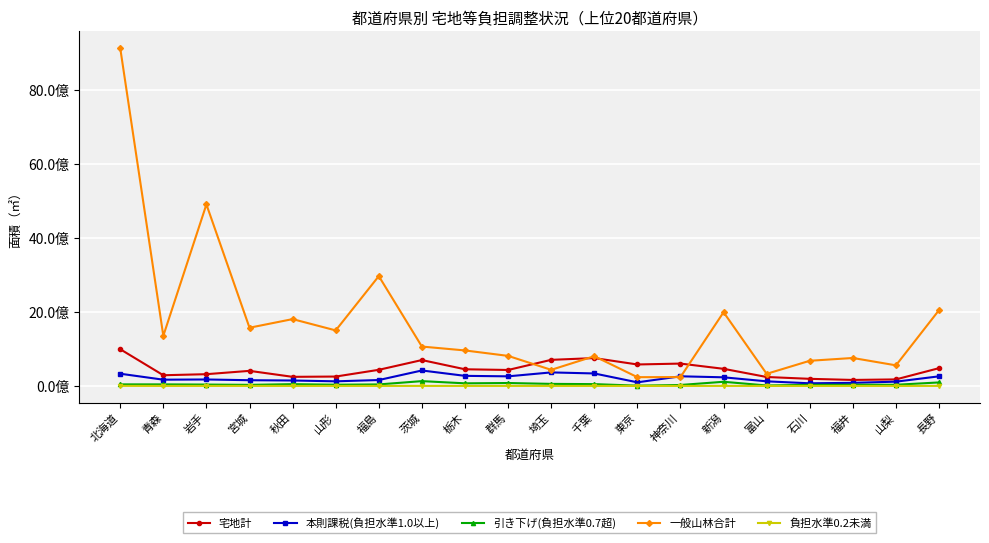

Which series ends up on top after the final intersection of 一般山林合計 and 宅地計?

一般山林合計